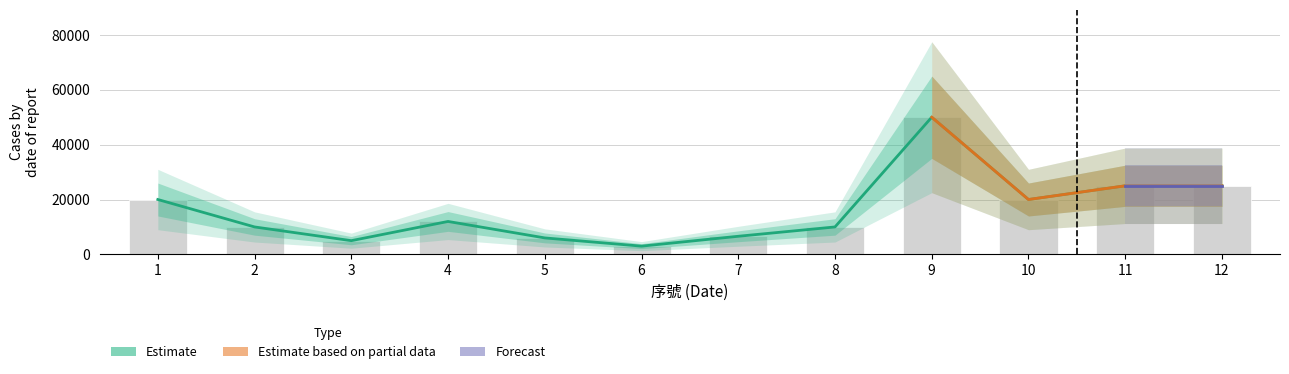

Rank the categories by value from highest to lowest.

9, 11, 12, 1, 10, 4, 2, 8, 7, 5, 3, 6